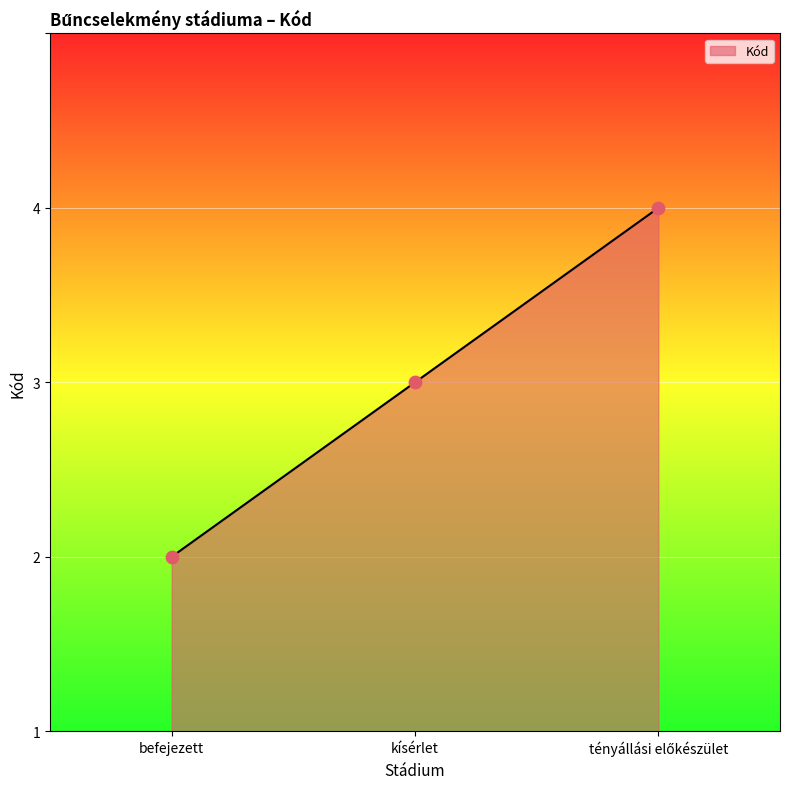

What is the ratio of the value at tényállási előkészület to the value at befejezett?

3.0